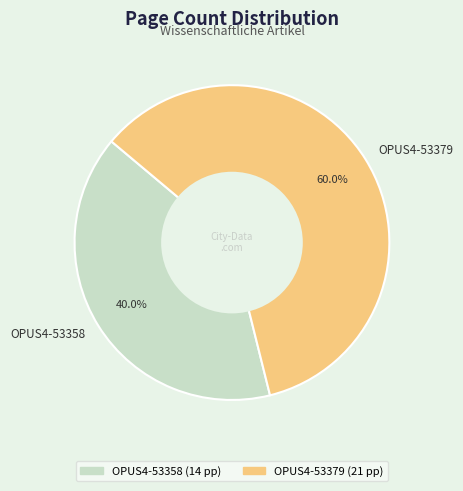

Rank the categories by value from highest to lowest.

OPUS4-53379, OPUS4-53358